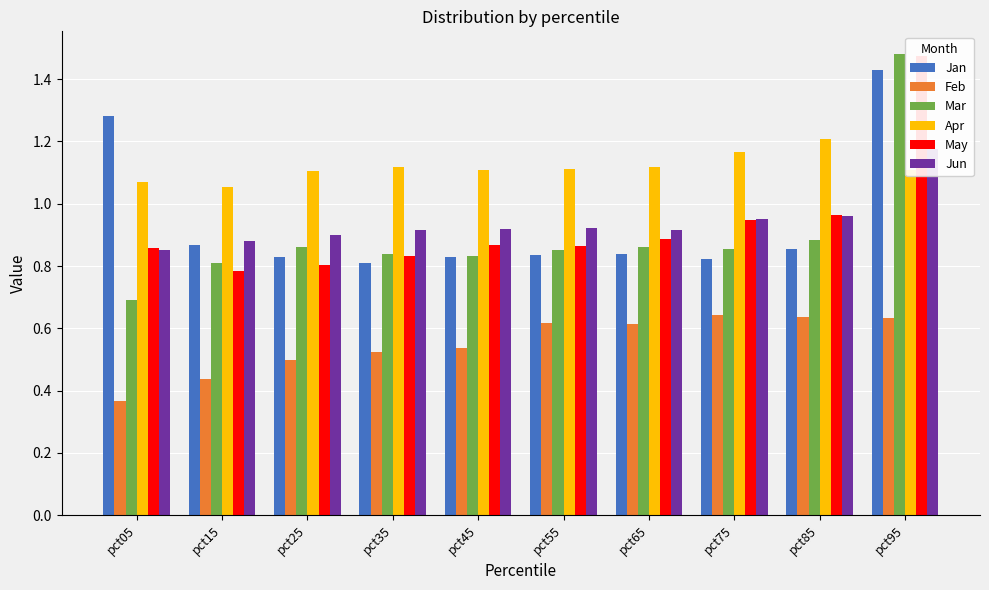

How many data points does each series have?

10